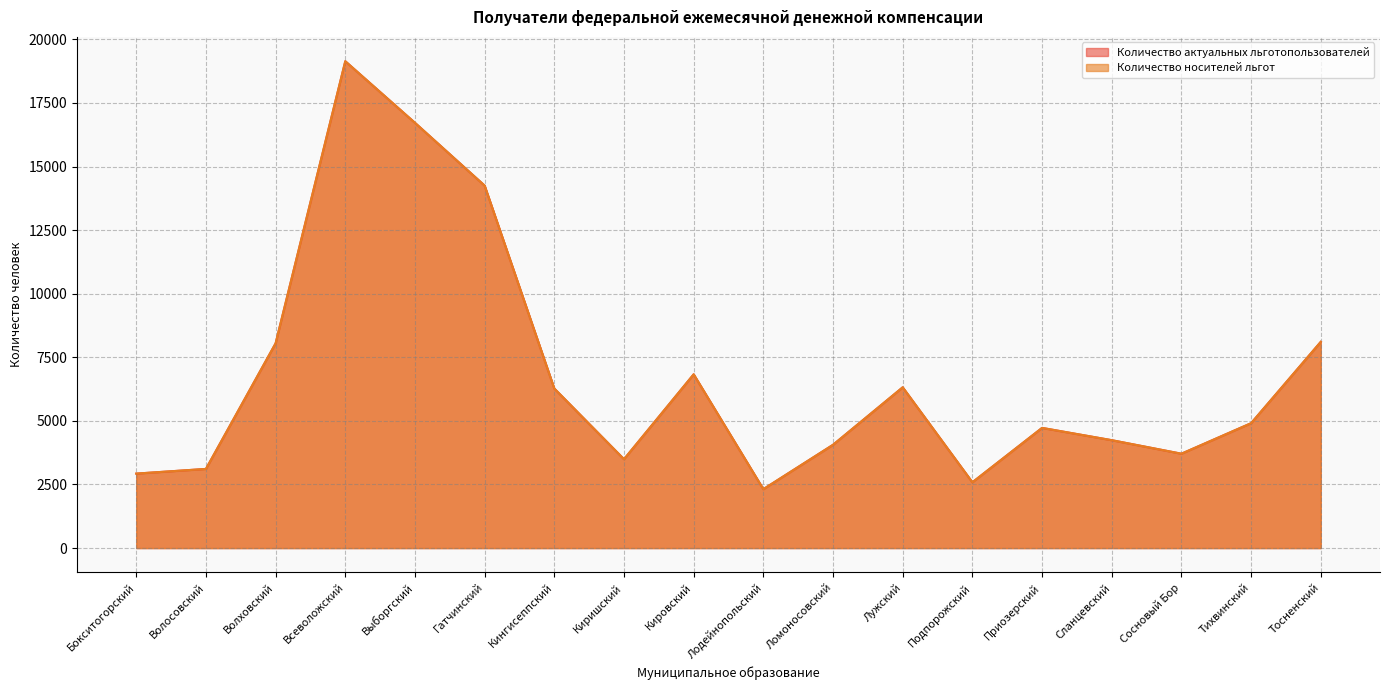

What is the difference between the Количество носителей льгот values at Выборгский and Подпорожский?

14133